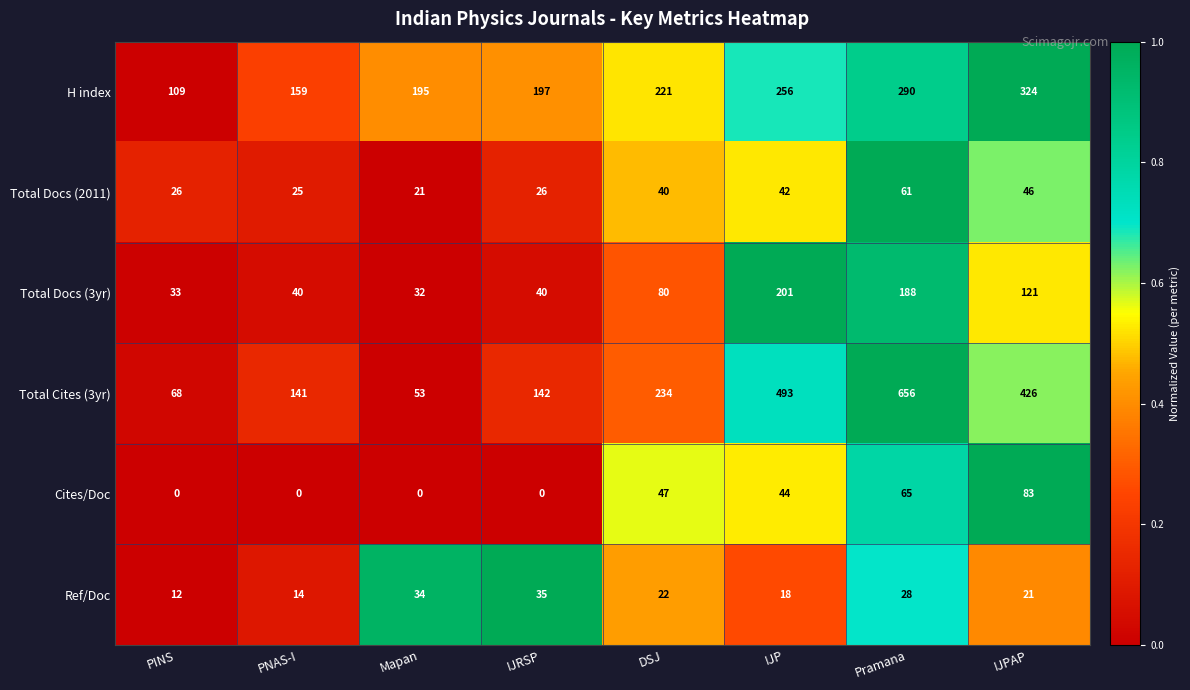

What is the lowest value of the Total Cites (3yr) series?

53